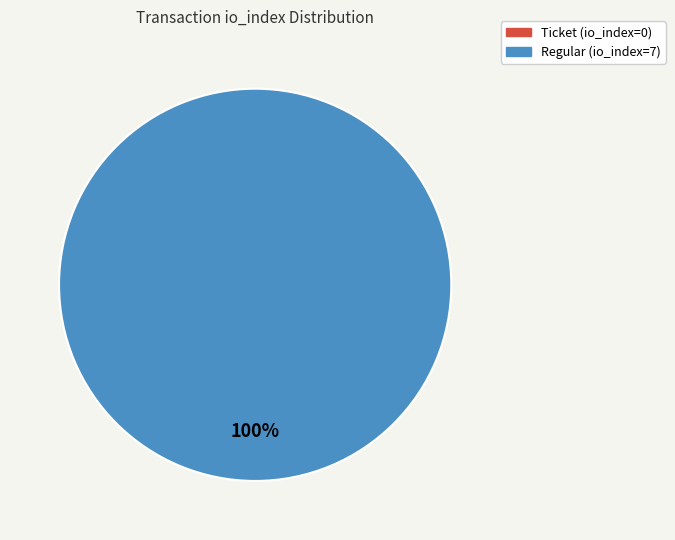

What is the smallest slice in the pie chart?

Ticket (io_index=0)